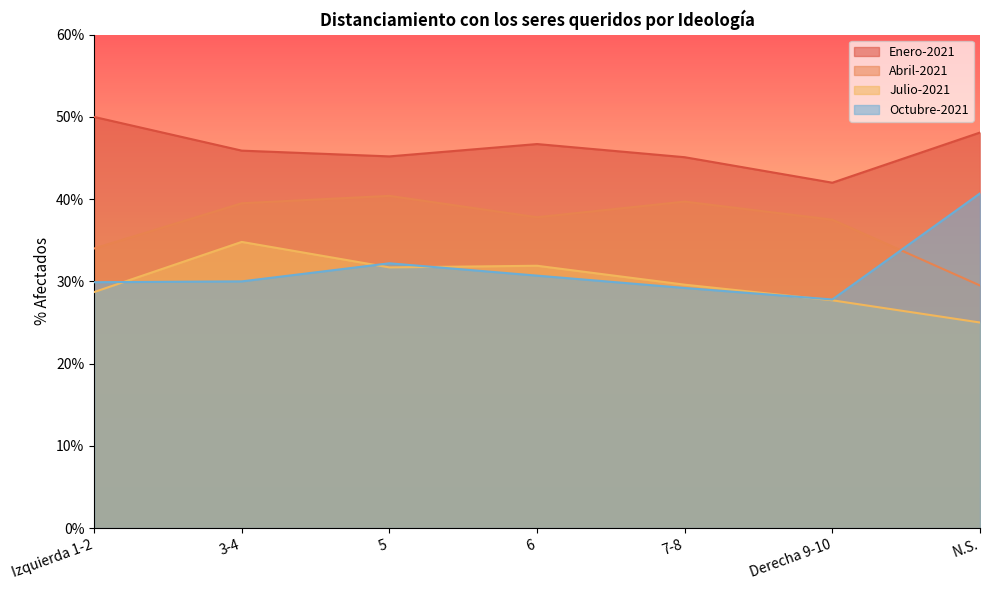

Reading left to right, transcribe all the data shown in this chart.

Enero-2021: Izquierda 1-2=50.0	3-4=45.9	5=45.2	6=46.7	7-8=45.1	Derecha 9-10=42.0	N.S.=48.1
Abril-2021: Izquierda 1-2=34.0	3-4=39.5	5=40.4	6=37.8	7-8=39.7	Derecha 9-10=37.5	N.S.=29.5
Julio-2021: Izquierda 1-2=28.7	3-4=34.8	5=31.7	6=31.9	7-8=29.6	Derecha 9-10=27.7	N.S.=25.0
Octubre-2021: Izquierda 1-2=29.9	3-4=30.0	5=32.2	6=30.7	7-8=29.2	Derecha 9-10=27.8	N.S.=40.7